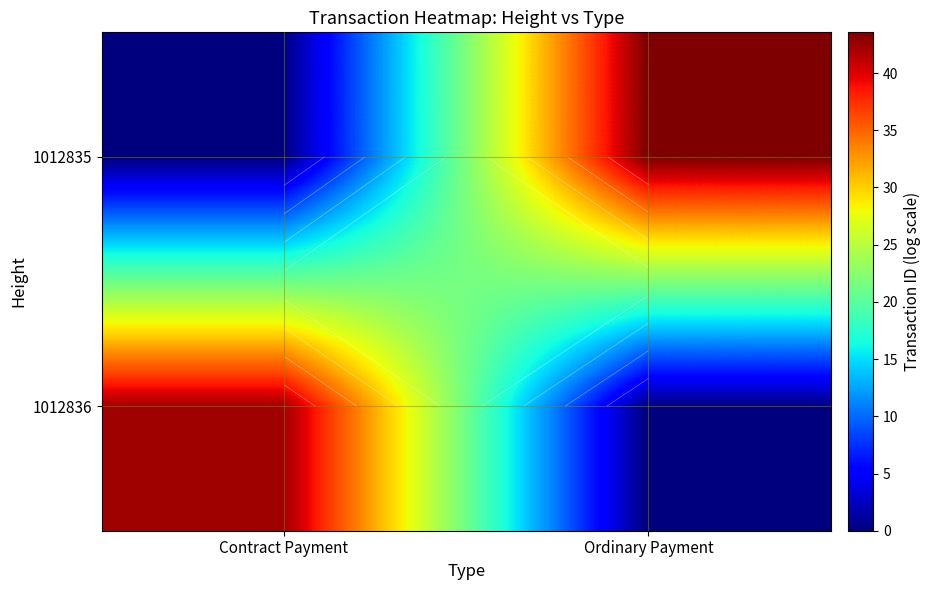

What is the difference between the maximum and minimum values in the 1012836 series?

42.3